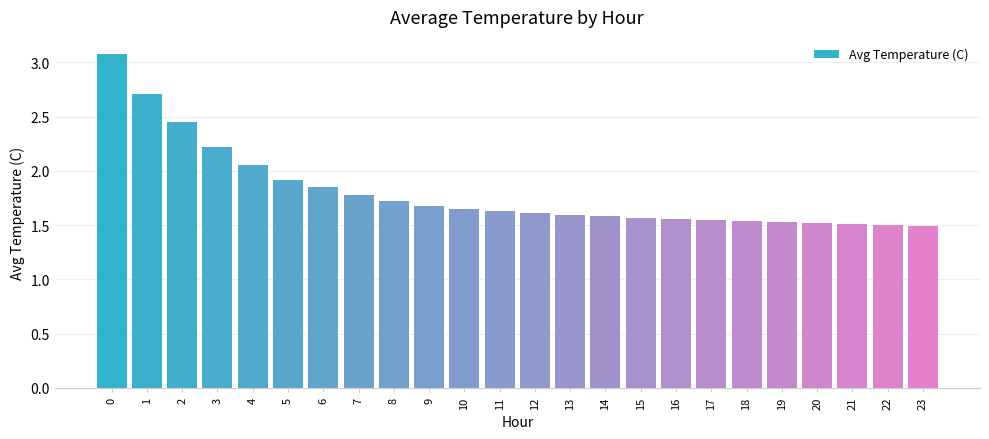

What is the ratio of the value at 9 to the value at 19?

1.1